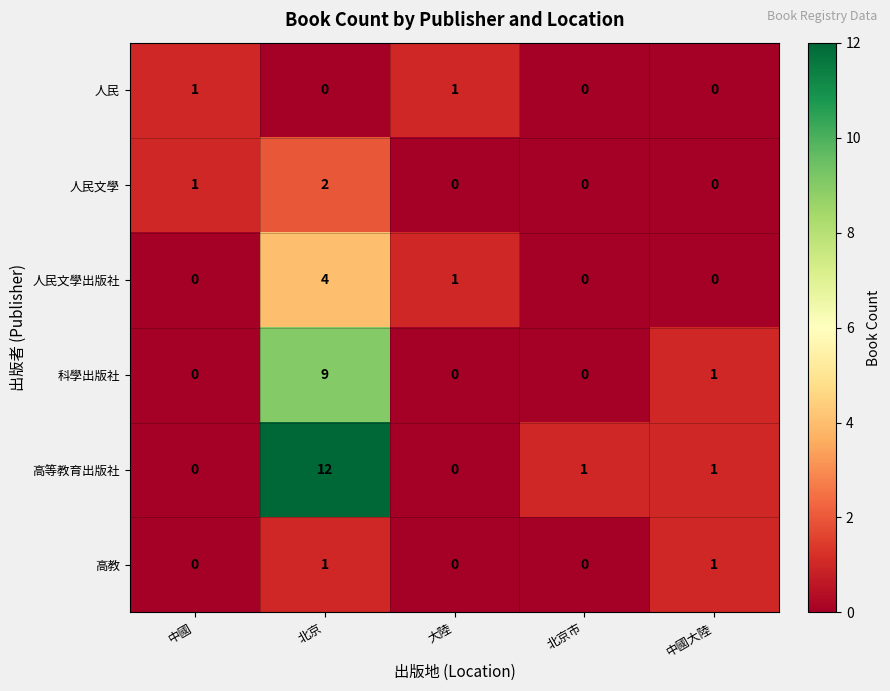

At which category is the sum across all series the highest?

北京